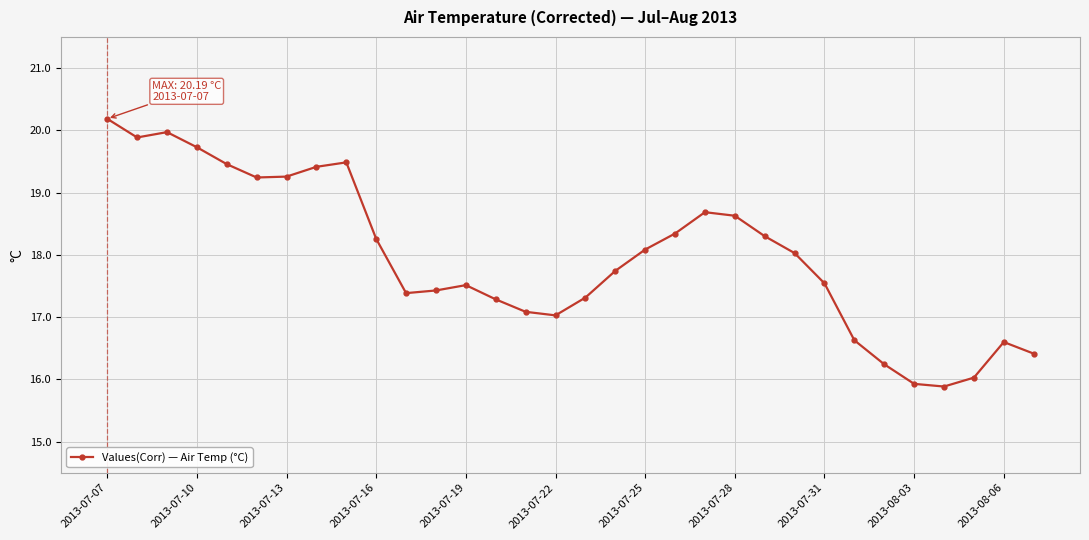

True or false: there are more than 2 points higher than both neighbors.

True